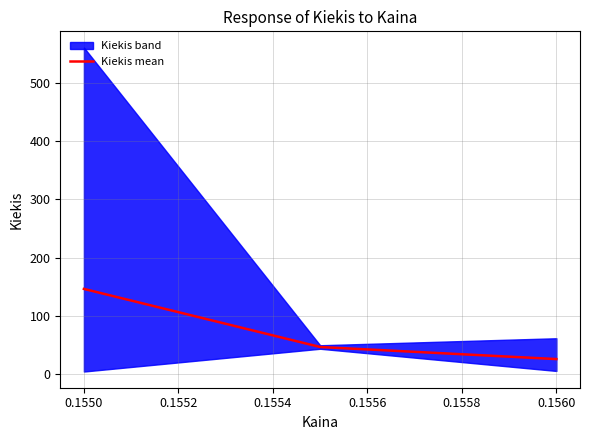

What is the difference between the maximum and minimum values?

120.2